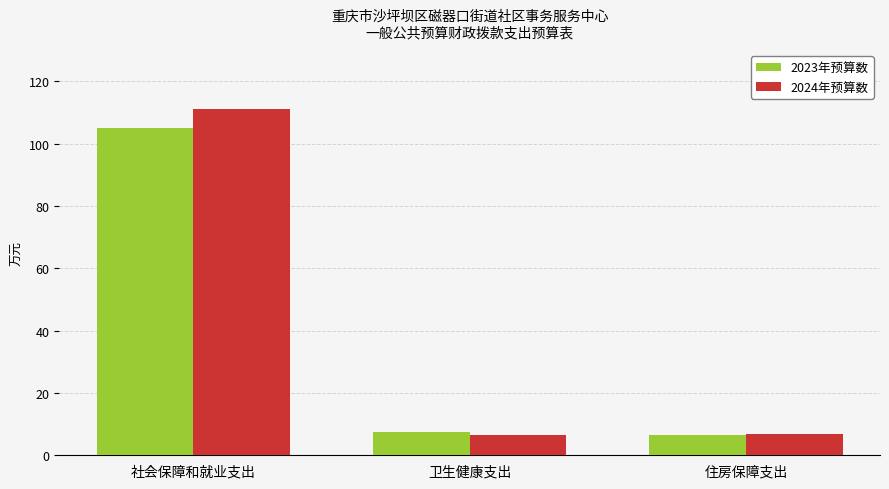

The 2023年预算数 series shows 2.0 at 卫生健康支出. True or false?

False